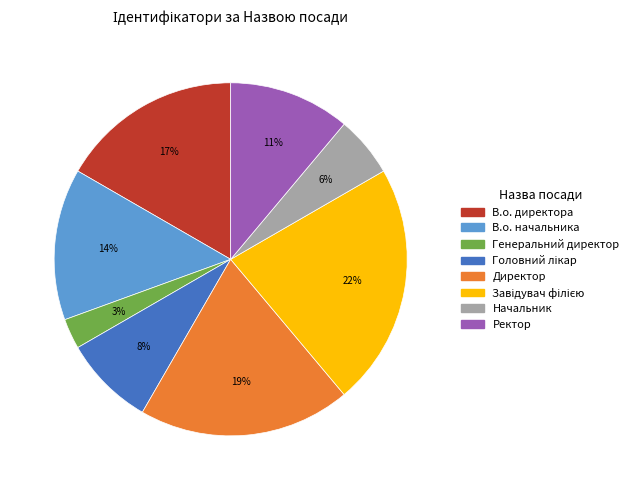

To the nearest percent, what portion does Генеральний директор represent?

3%